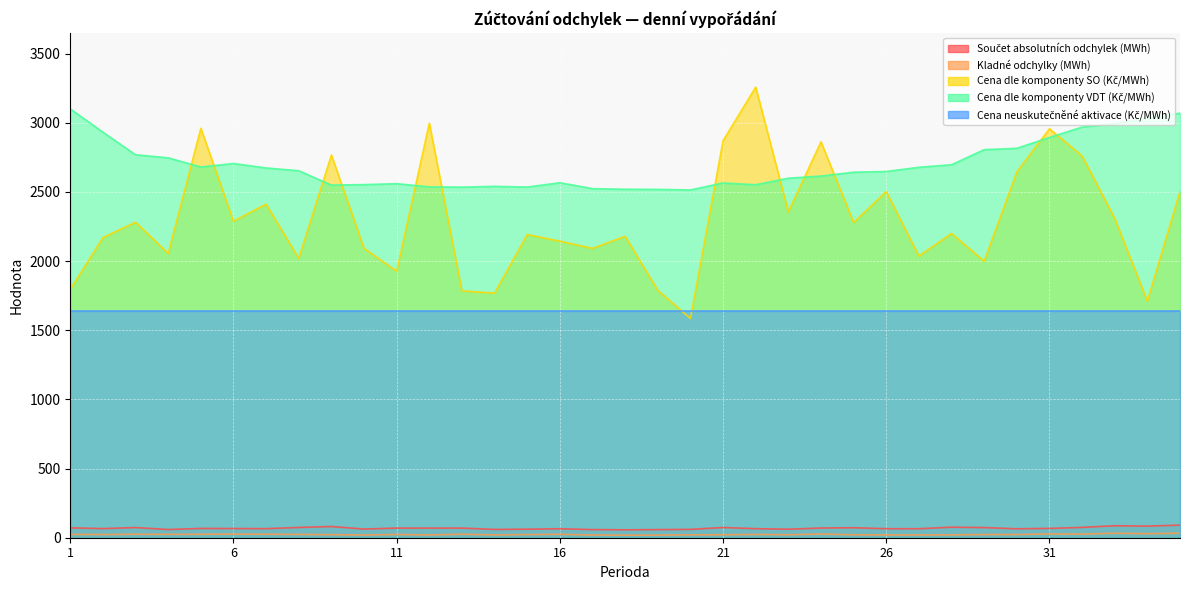

True or false: Kladné odchylky (MWh) and Cena dle komponenty SO (Kč/MWh) cross at least once.

False